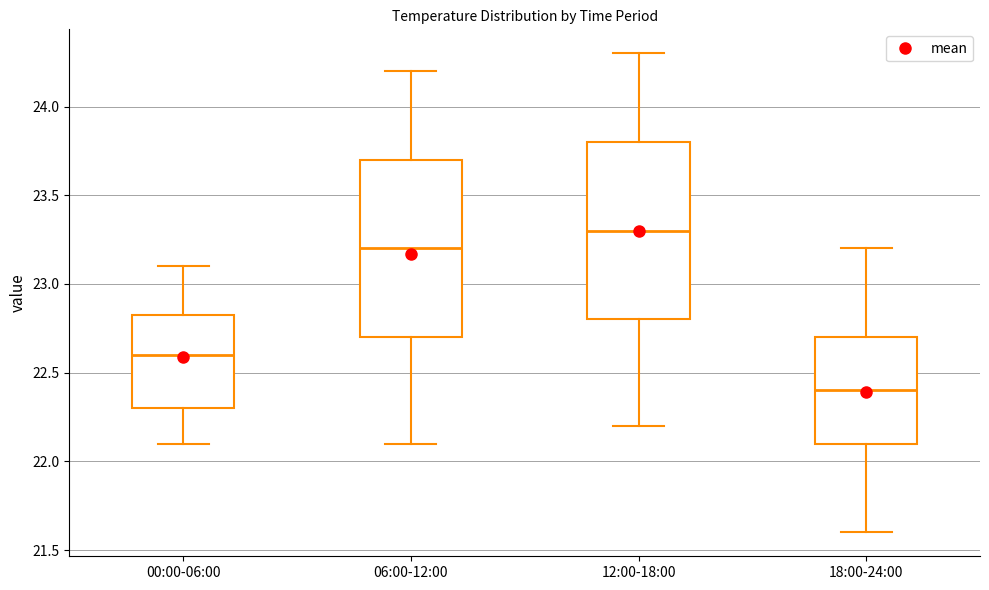

Reading left to right, transcribe this box plot: for each box, give where its median line is, the range the box spans, and where its two whiskers end, as read against the y-axis. The values are not printed on the chart, so give them approximately, as read against the axis.

00:00-06:00: median 22.60, box 22.30 to 22.85, whiskers 22.10 to 23.10
06:00-12:00: median 23.20, box 22.70 to 23.70, whiskers 22.10 to 24.20
12:00-18:00: median 23.30, box 22.80 to 23.80, whiskers 22.20 to 24.30
18:00-24:00: median 22.40, box 22.10 to 22.70, whiskers 21.60 to 23.20